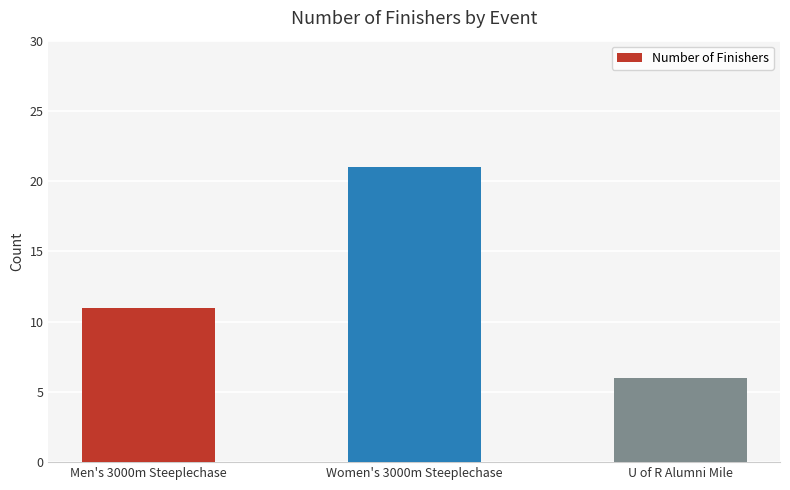

Rank the categories by value from highest to lowest.

Women's 3000m Steeplechase, Men's 3000m Steeplechase, U of R Alumni Mile